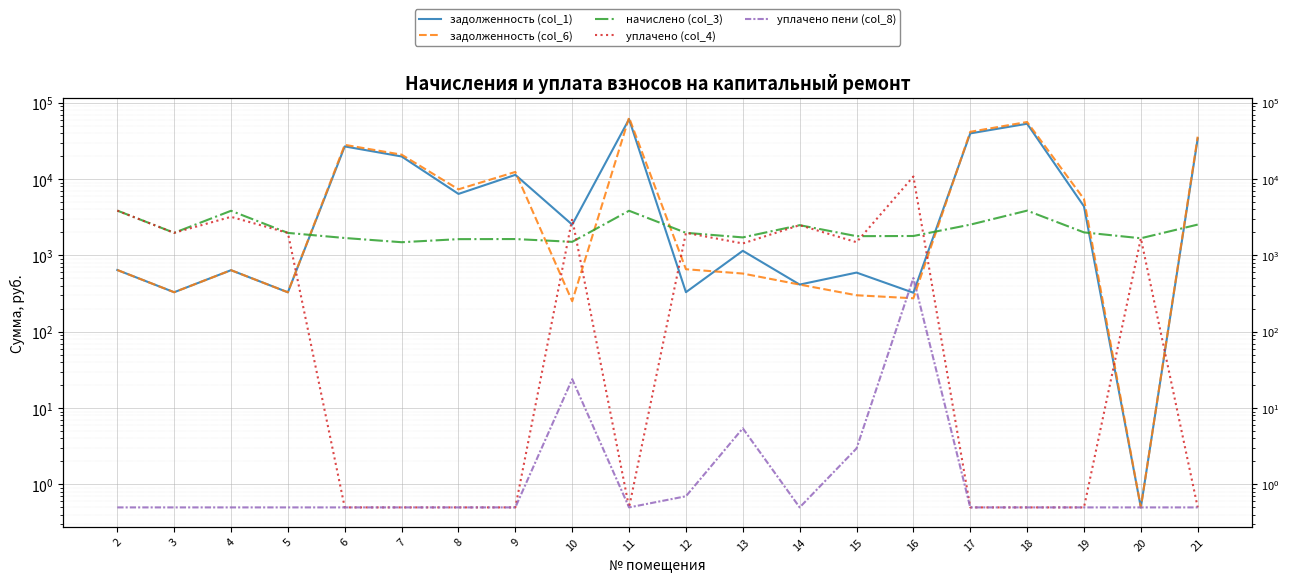

In уплачено (col_4), how many points are higher than both neighbors (excluding endpoints)?

6